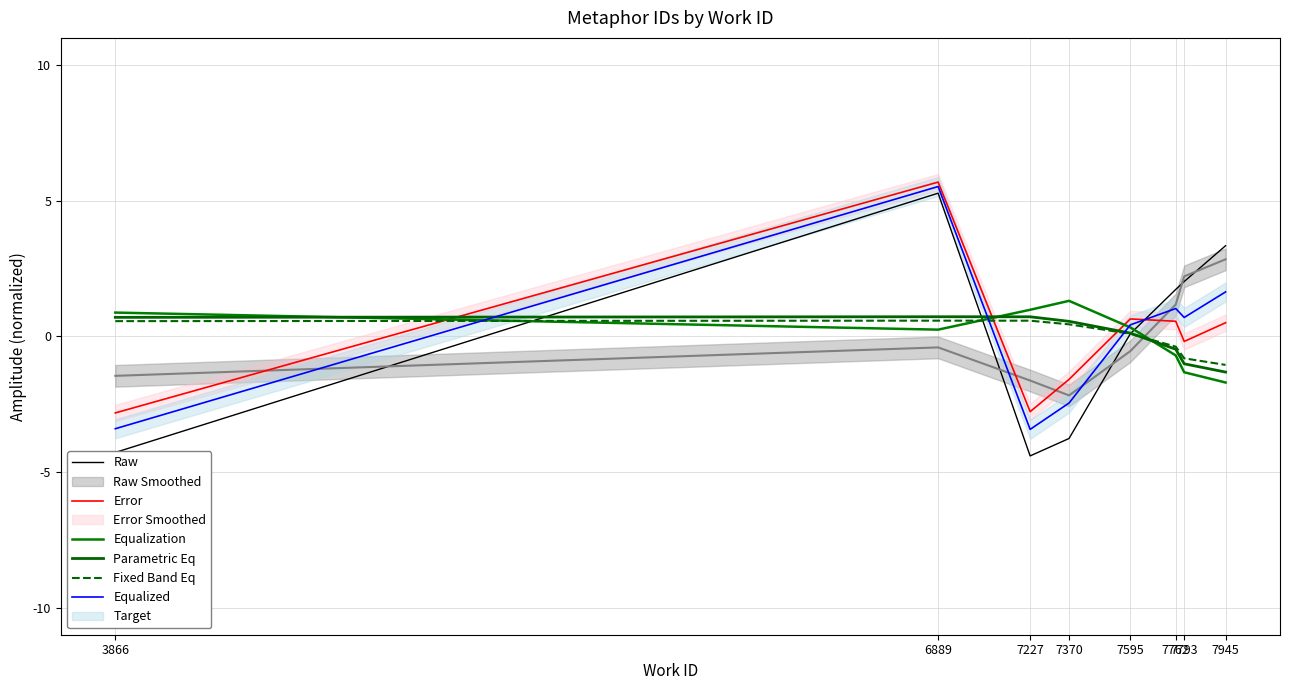

Does the chart display data point markers on the line(s)?

No